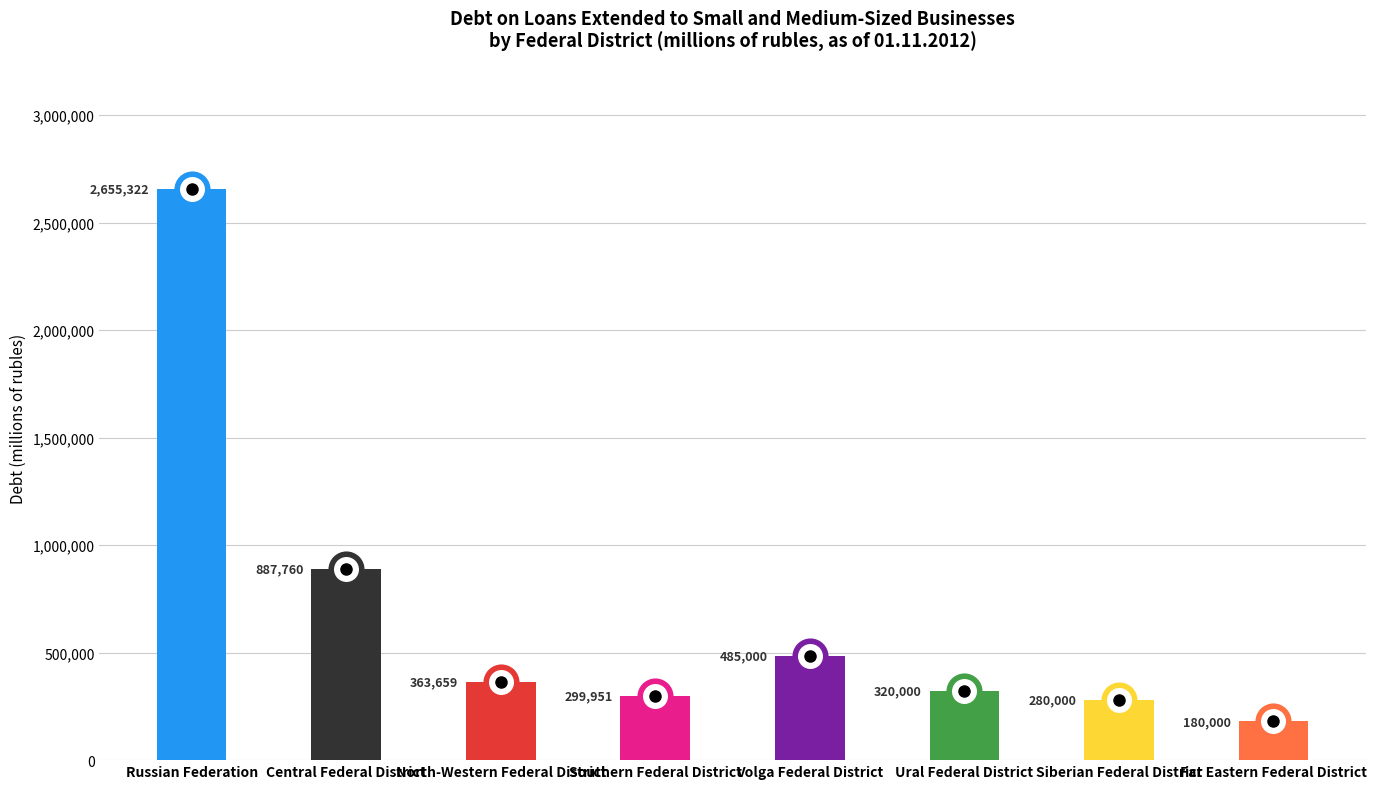

Reading right to left, list all the values displayed in this chart.

Far Eastern Federal District=180000	Siberian Federal District=280000	Ural Federal District=320000	Volga Federal District=485000	Southern Federal District=299951	North-Western Federal District=363659	Central Federal District=887760	Russian Federation=2655322